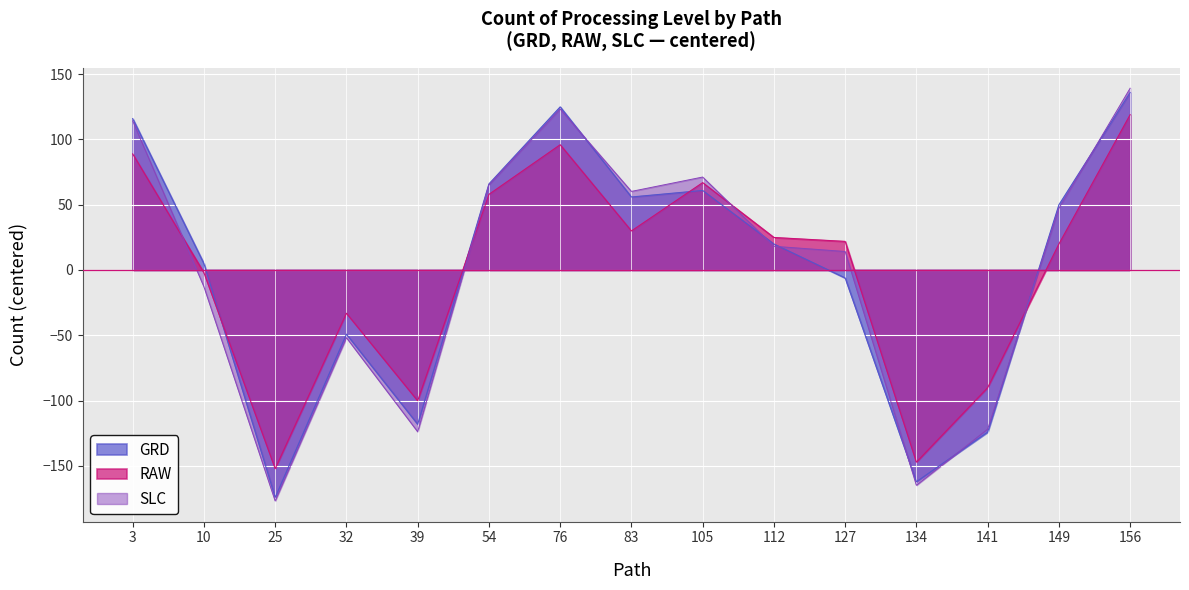

The value of SLC at 32 is -51.9. True or false?

True